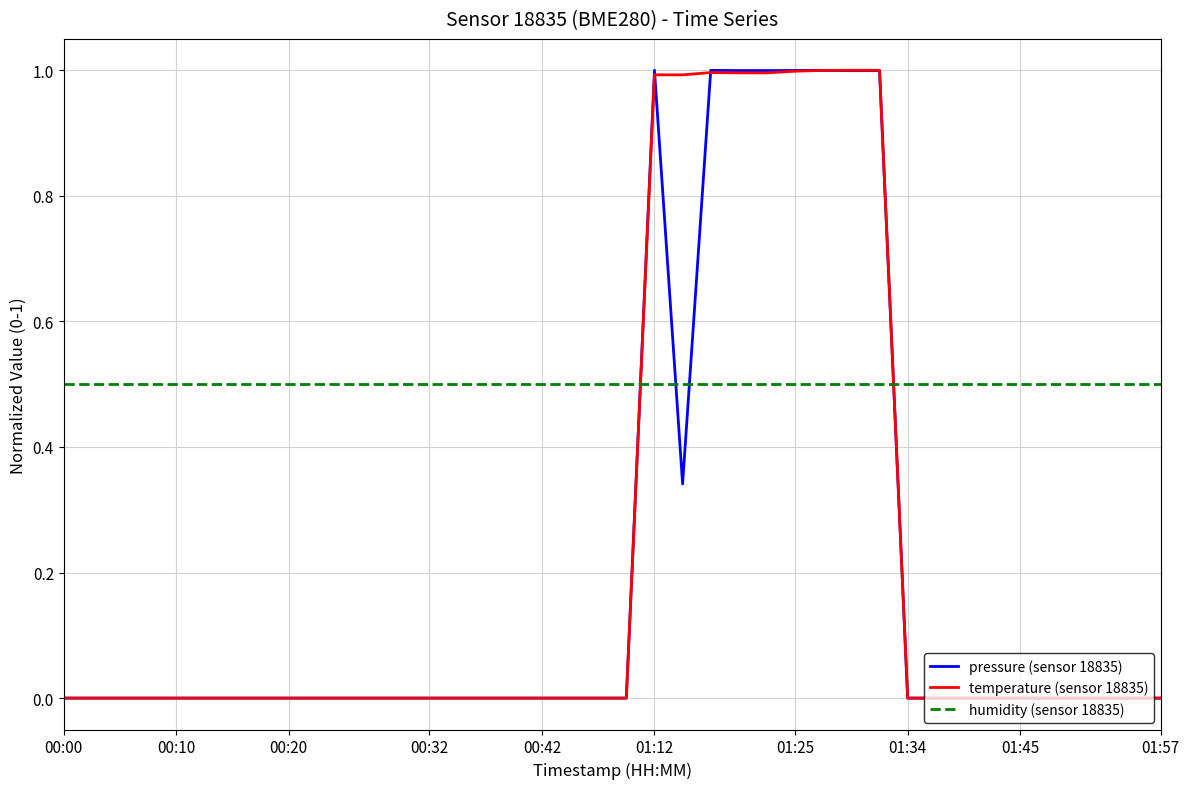

True or false: temperature (sensor 18835) and humidity (sensor 18835) cross at least once.

True